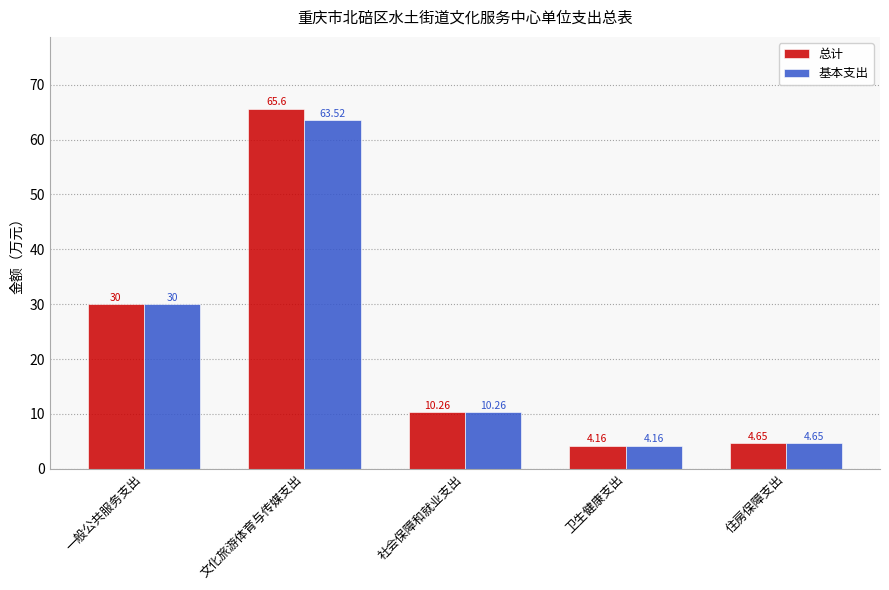

What is the label of the 4th bar from the right?

文化旅游体育与传媒支出